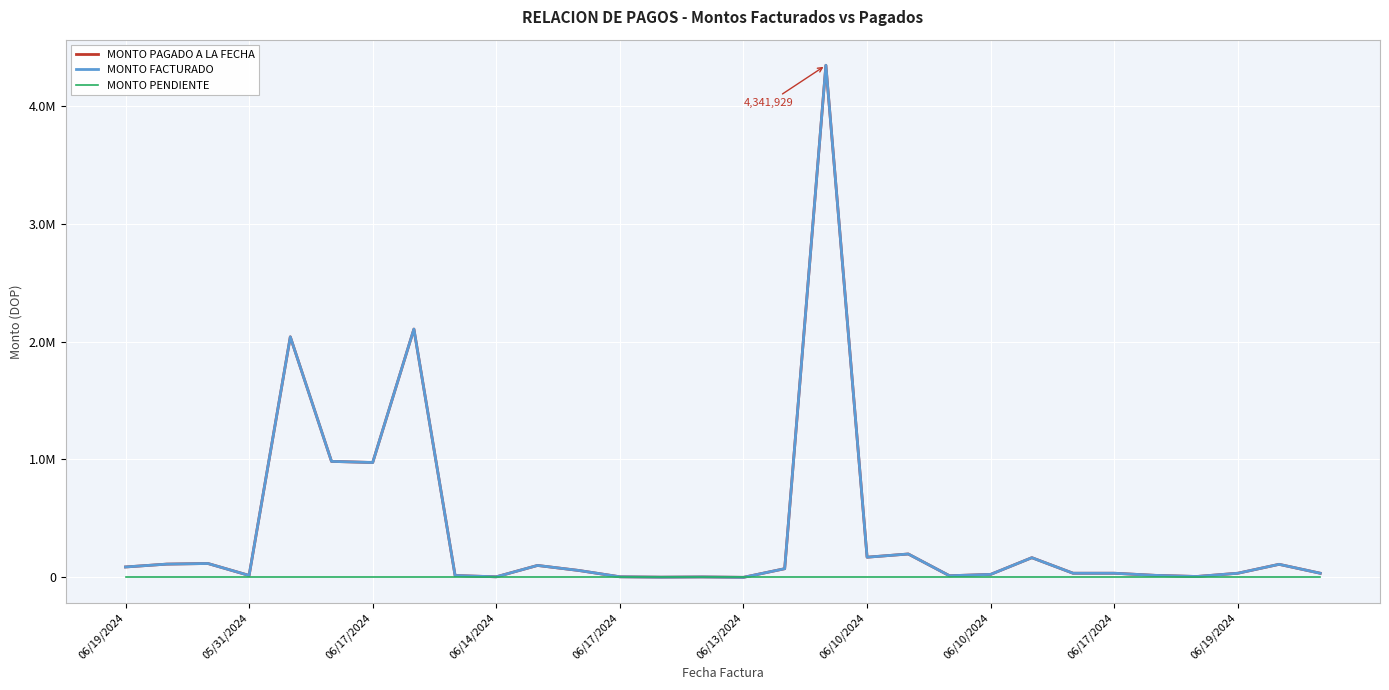

True or false: MONTO PENDIENTE has more than 2 points higher than both neighbors.

False